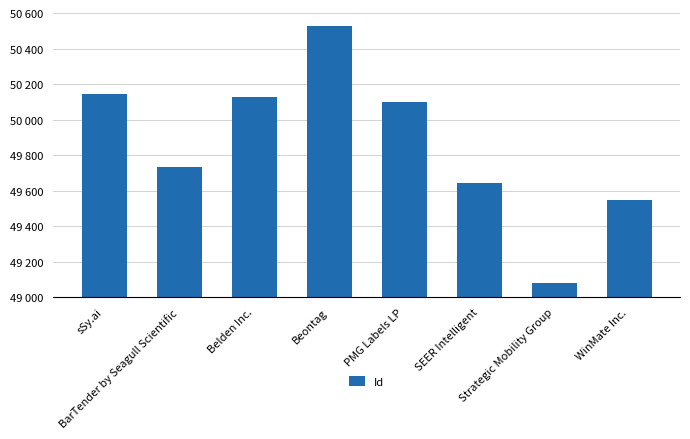

What is the label of the 6th bar from the right?

Belden Inc.